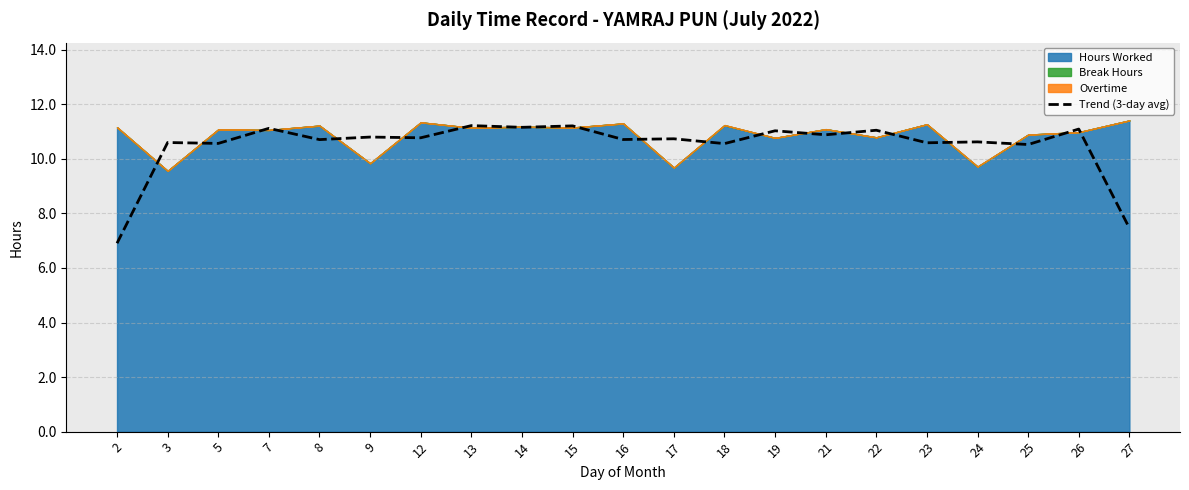

Where is the data nearest to the value 9?

25